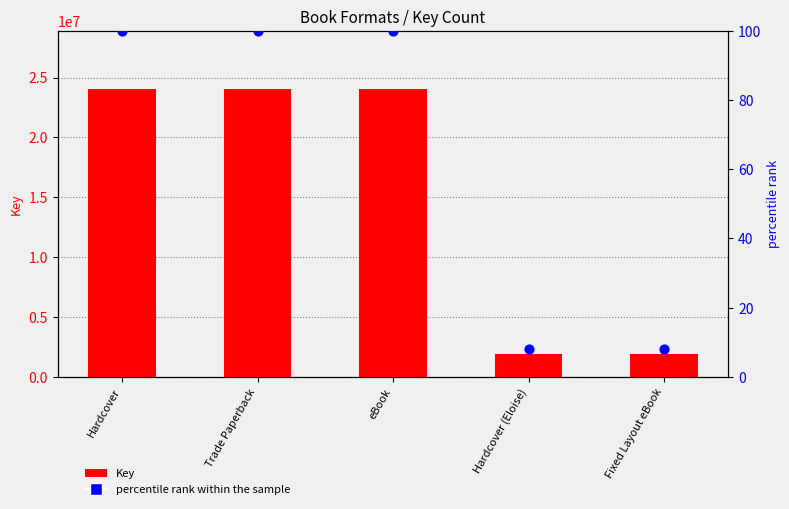

What are all the series names shown in the legend?

Key, percentile rank within the sample